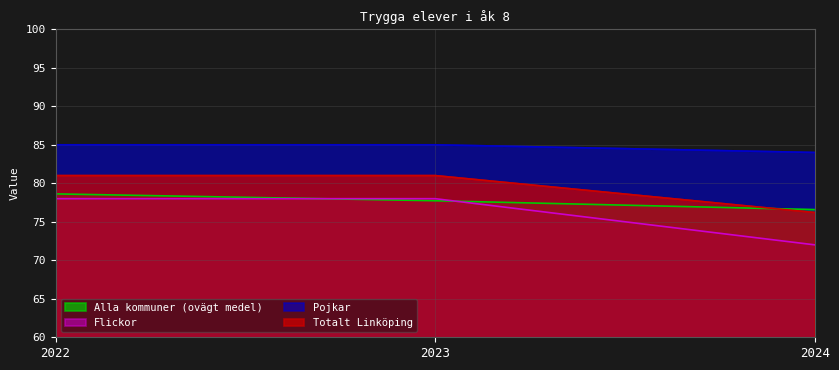

Which has a higher value, 2024 or 2023?

2023